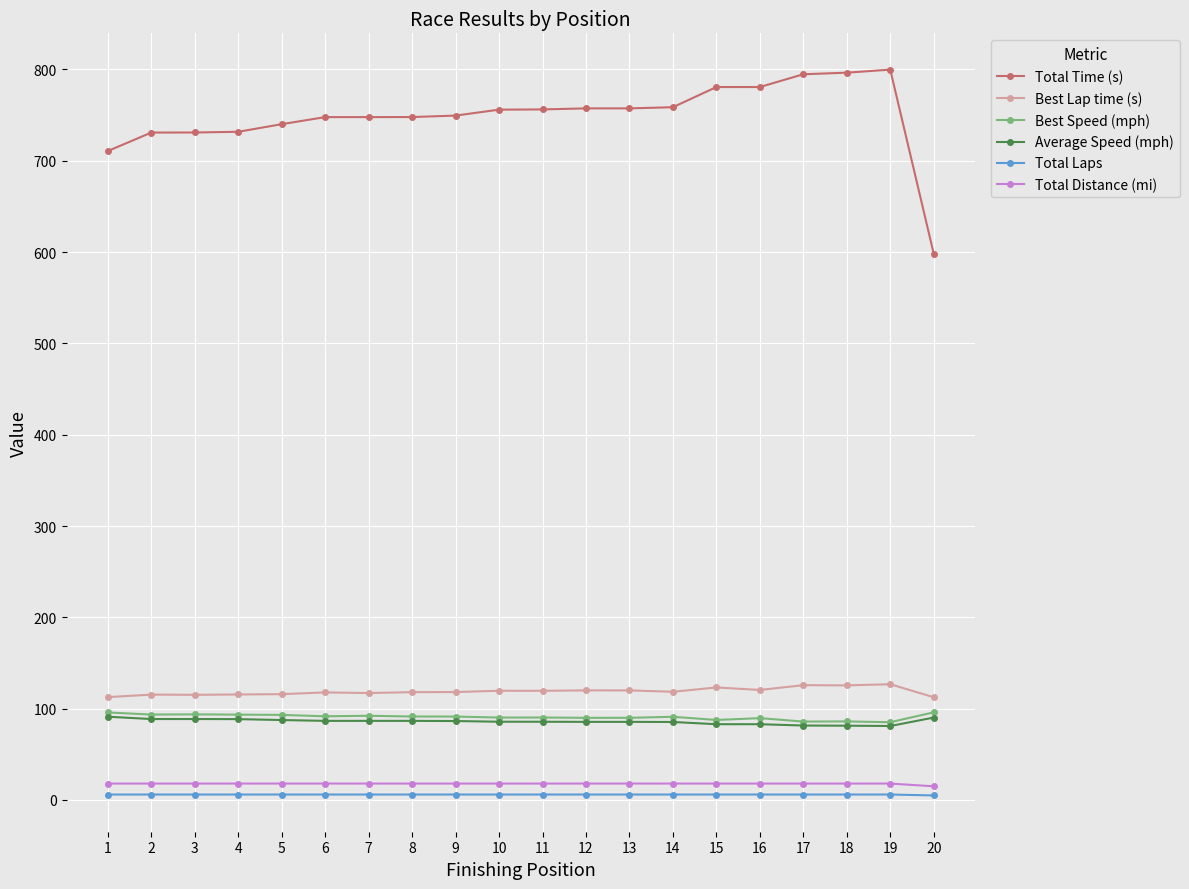

Which series has the largest total across all categories?

Total Time (s)